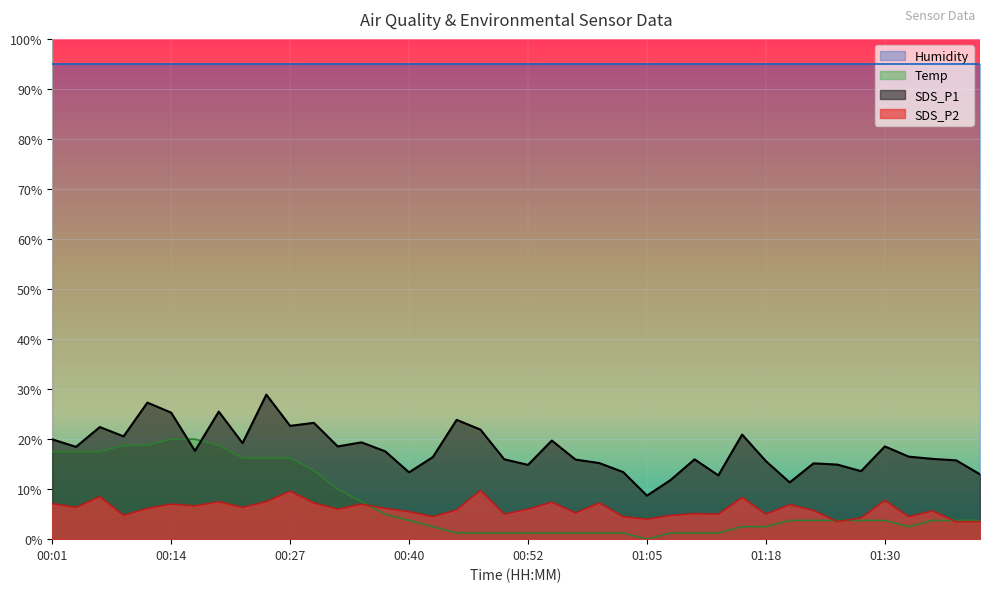

Where is the first local maximum for SDS_P1?

00:06